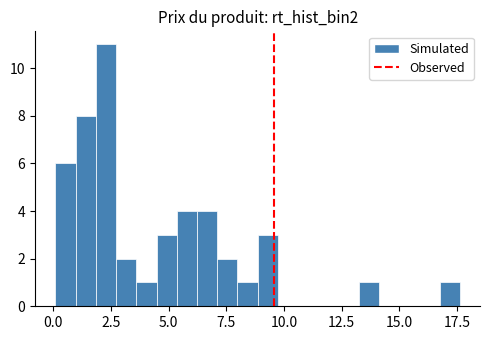

Read against the x-axis, roughly where is the centre of the tallest bar?

2.5